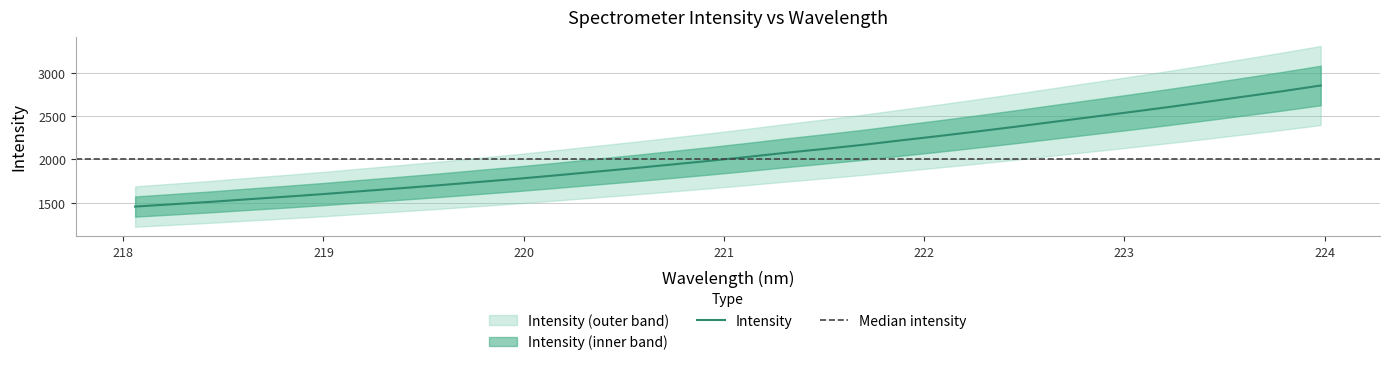

What is the maximum value for Intensity?

2853.1